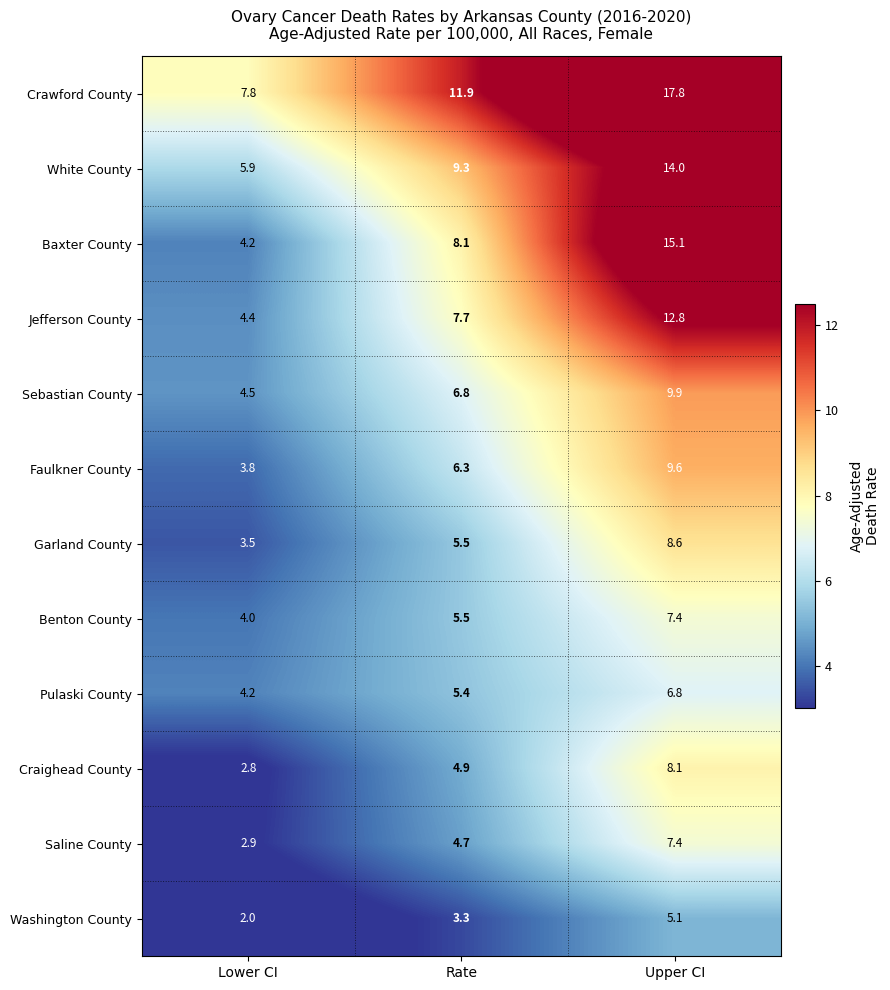

Which series has the widest spread of values?

Baxter County